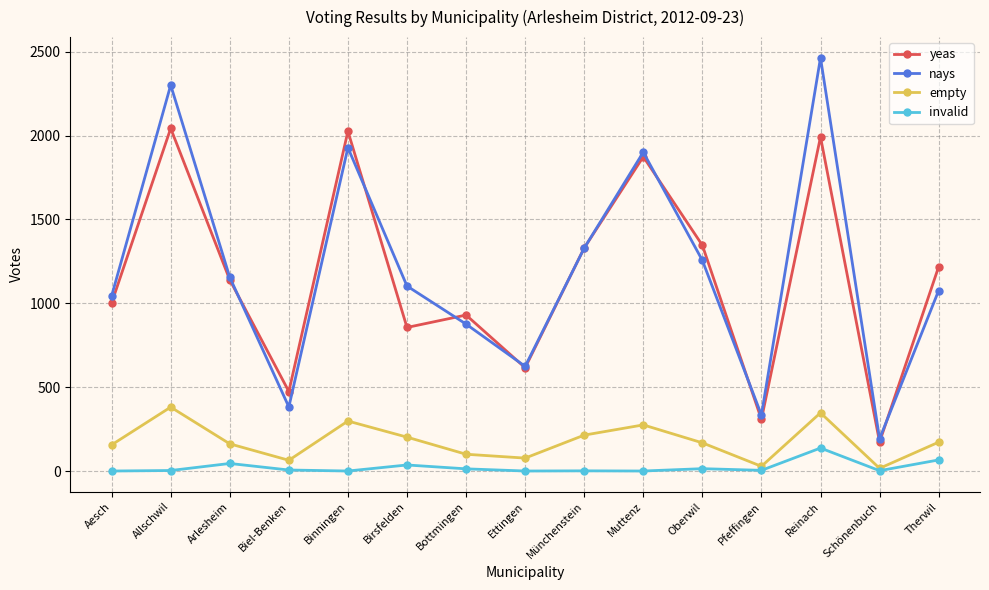

What position from the left is Muttenz?

10